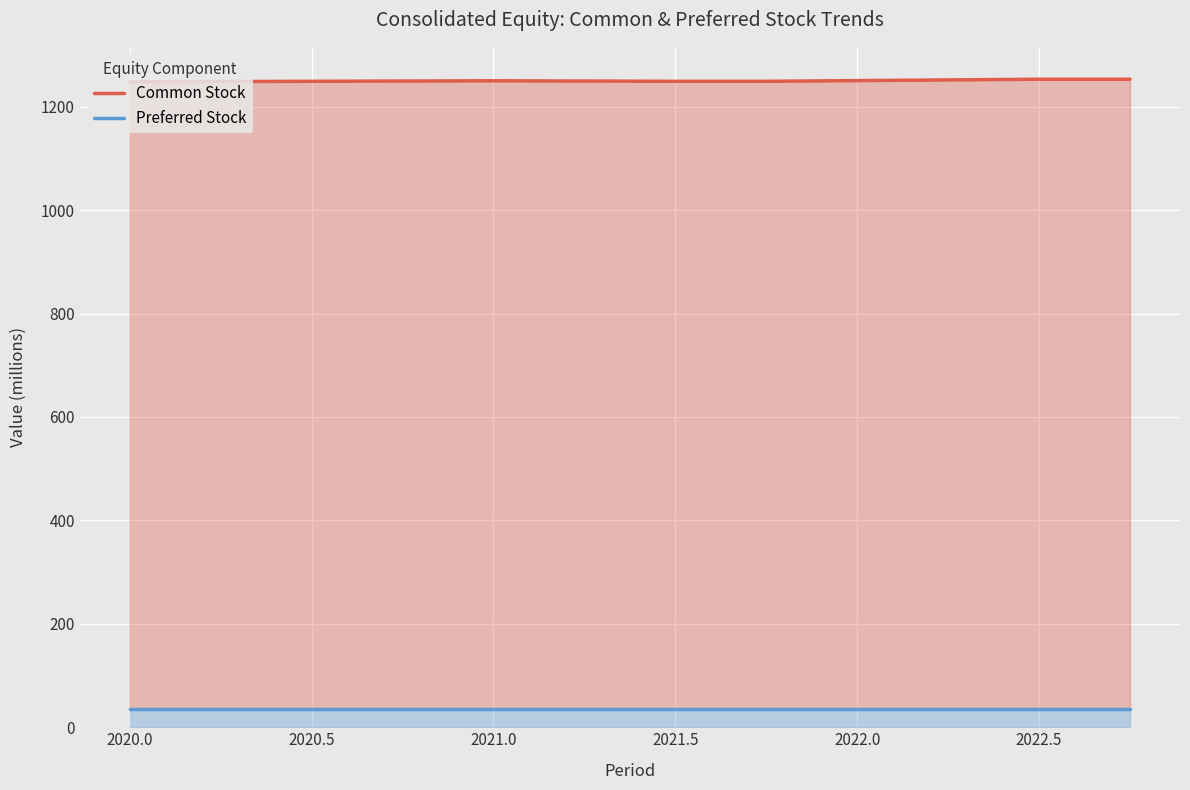

How many values in the Common Stock series are below 1250?

3